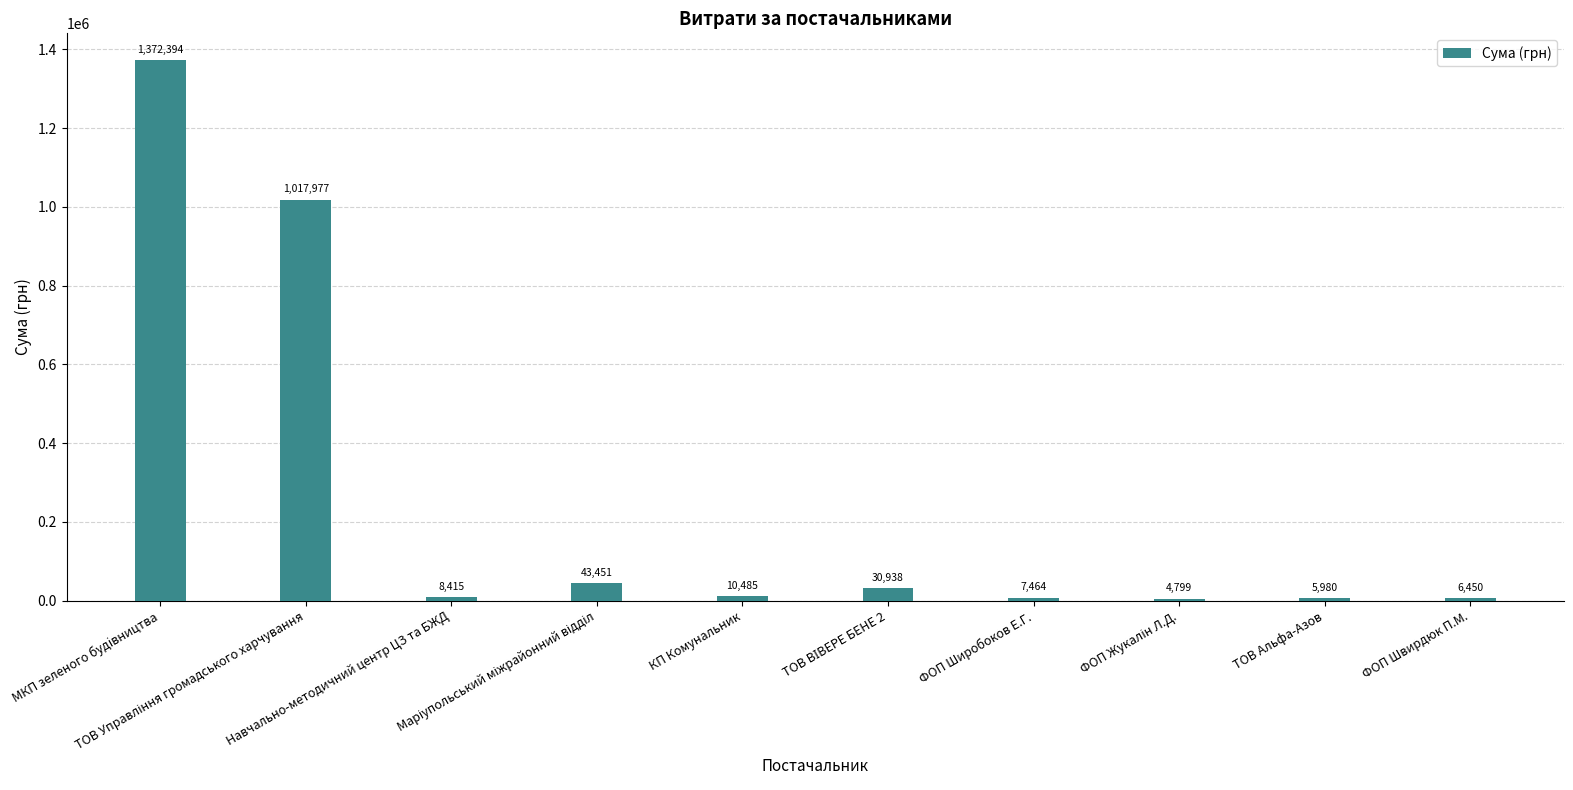

Are the bars grouped side by side (vs. stacked)?

No